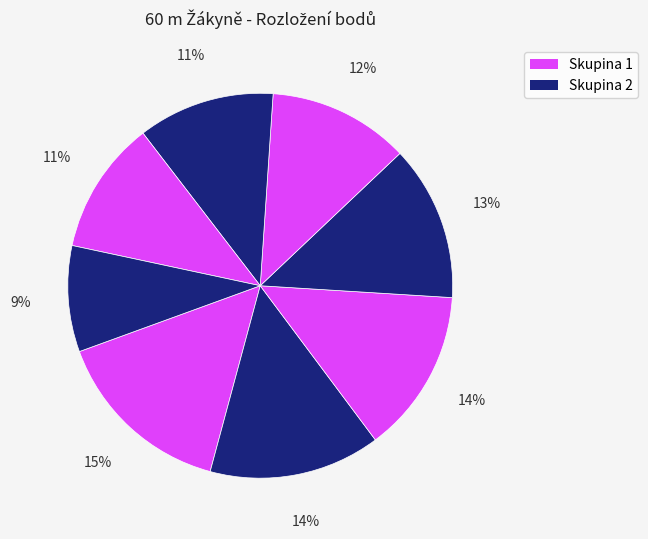

Count the number of slices in the pie.

8